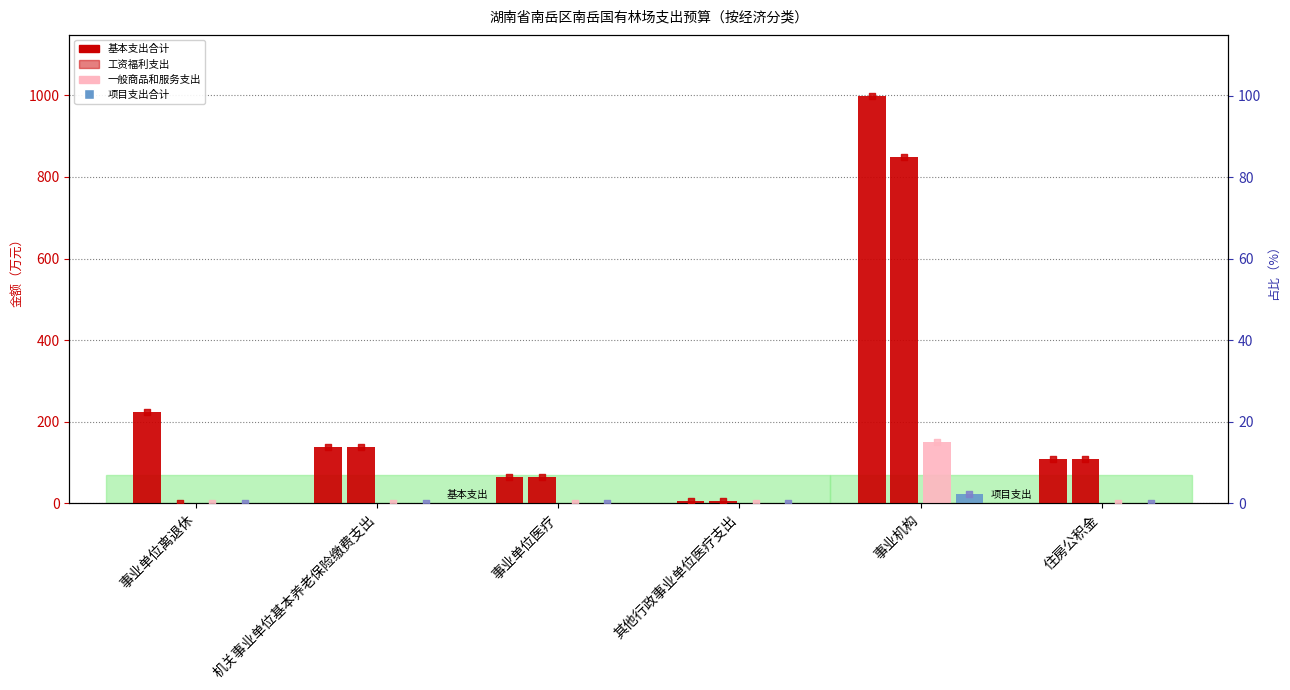

Which series contains the highest Y value?

基本支出合计